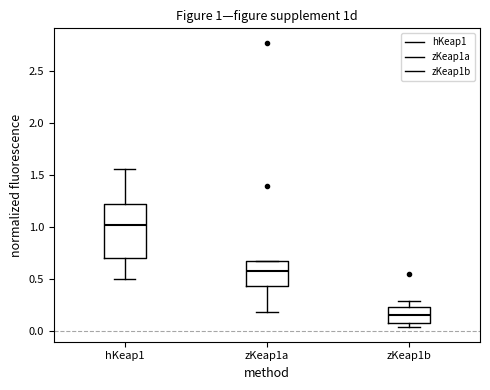

Which box's median line is the lowest?

zKeap1b